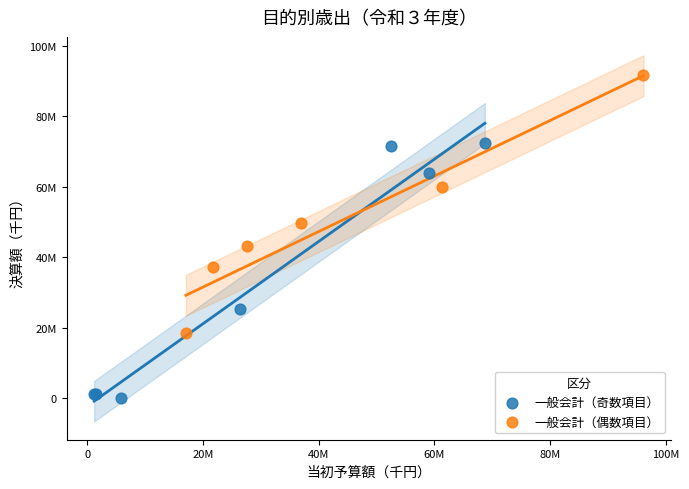

Which series reaches the minimum Y coordinate?

一般会計（奇数項目）